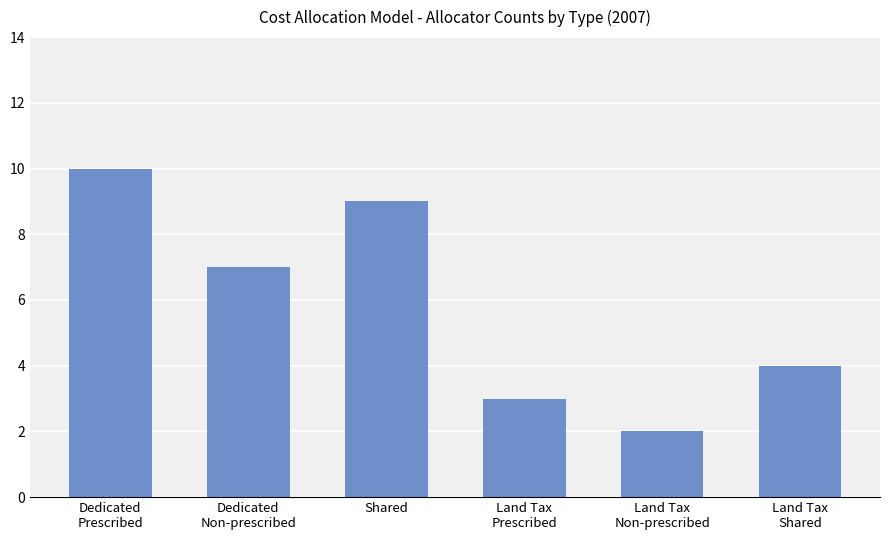

What is the average value?

6